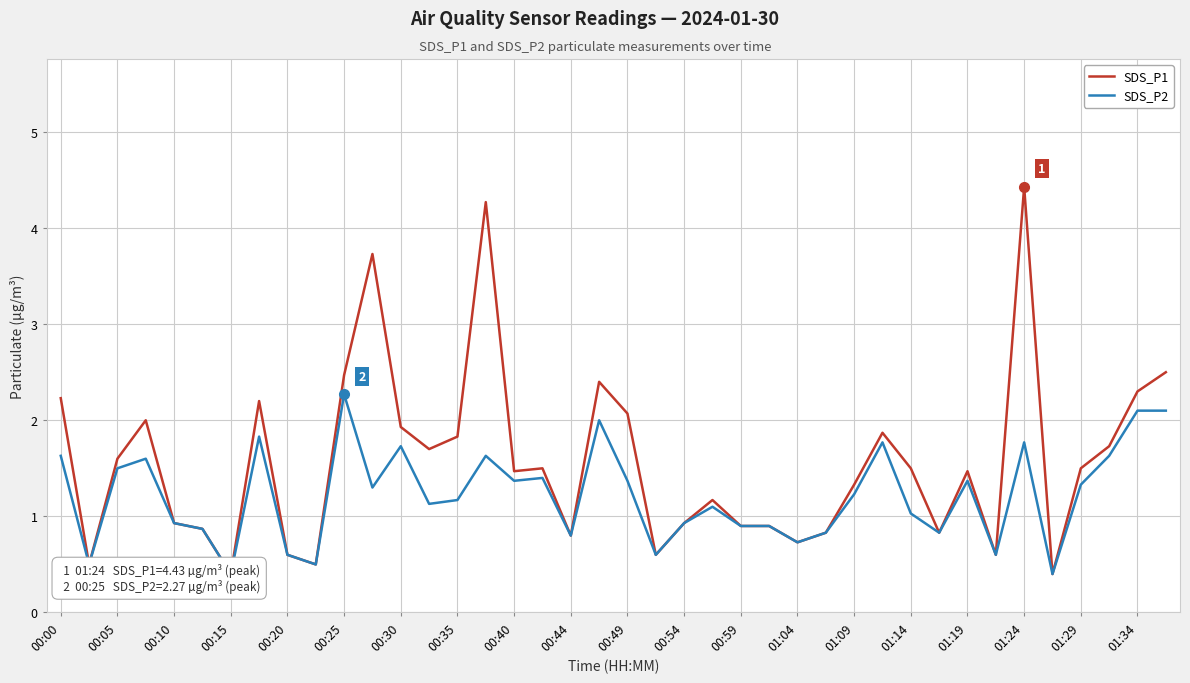

Reading left to right, what are all the values shown in this chart?

SDS_P1: 2.2	0.5	1.6	2.0	0.9	0.9	0.4	2.2	0.6	0.5	2.5	3.7	1.9	1.7	1.8	4.3	1.5	1.5	0.8	2.4	2.1	0.6	0.9	1.2	0.9	0.9	0.7	0.8	1.3	1.9	1.5	0.8	1.5	0.6	4.4	0.4	1.5	1.7	2.3	2.5
SDS_P2: 1.6	0.5	1.5	1.6	0.9	0.9	0.4	1.8	0.6	0.5	2.3	1.3	1.7	1.1	1.2	1.6	1.4	1.4	0.8	2.0	1.4	0.6	0.9	1.1	0.9	0.9	0.7	0.8	1.2	1.8	1.0	0.8	1.4	0.6	1.8	0.4	1.3	1.6	2.1	2.1